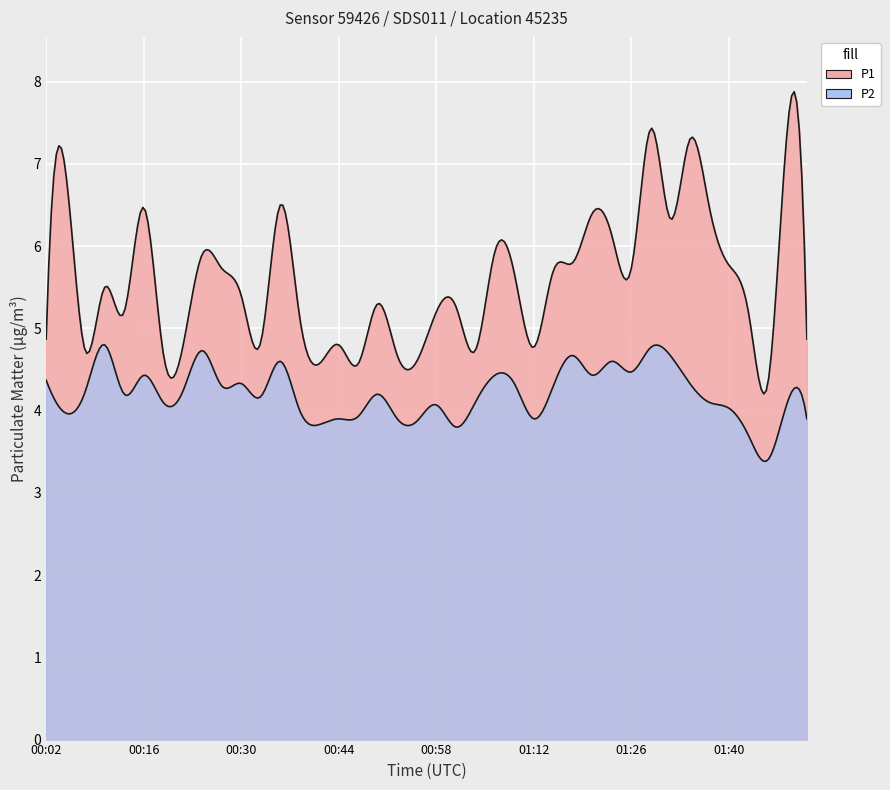

What is the difference between the highest and lowest values at 01:23?

1.5